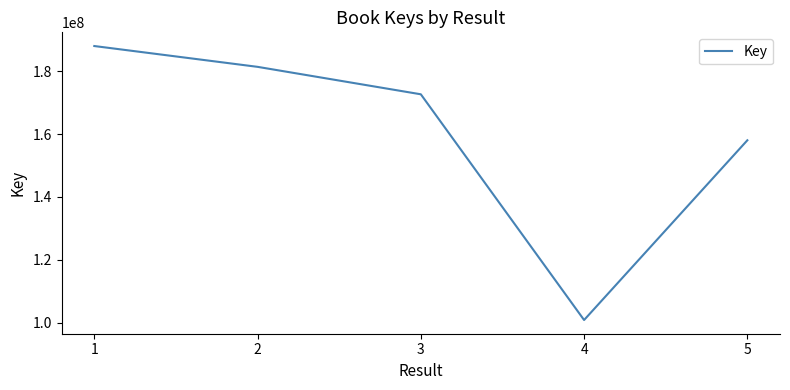

Which label corresponds to the largest value in the chart?

1